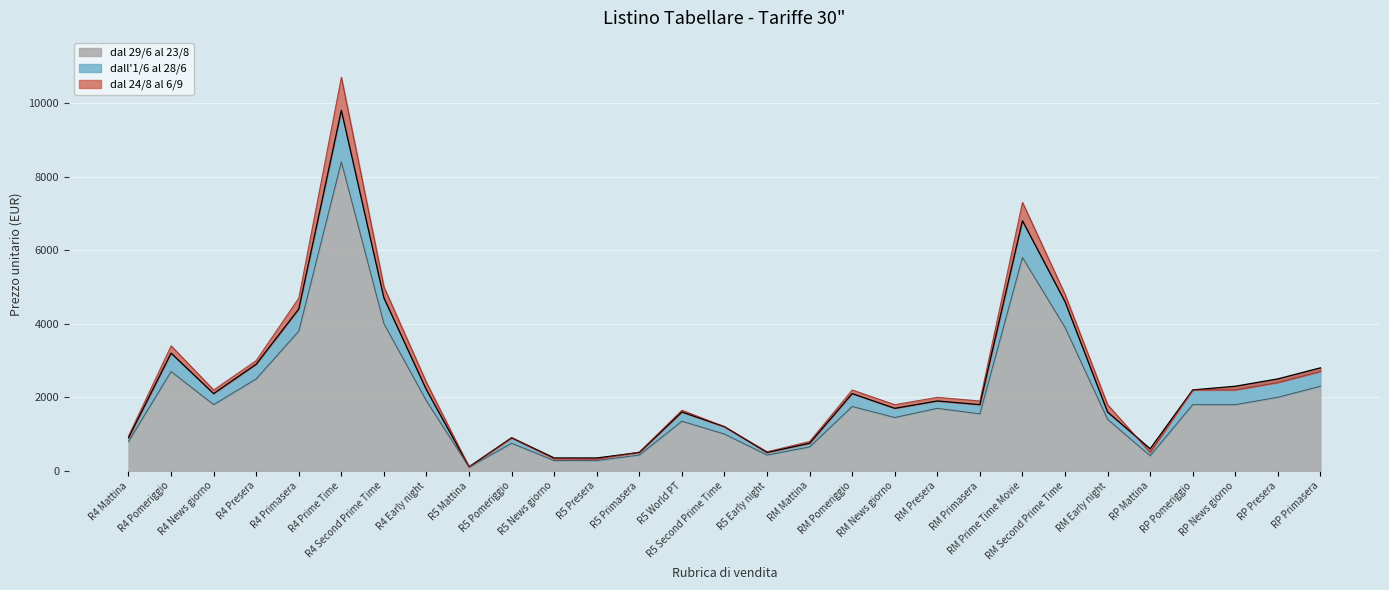

What is the maximum value for dall'1/6 al 28/6?

9800